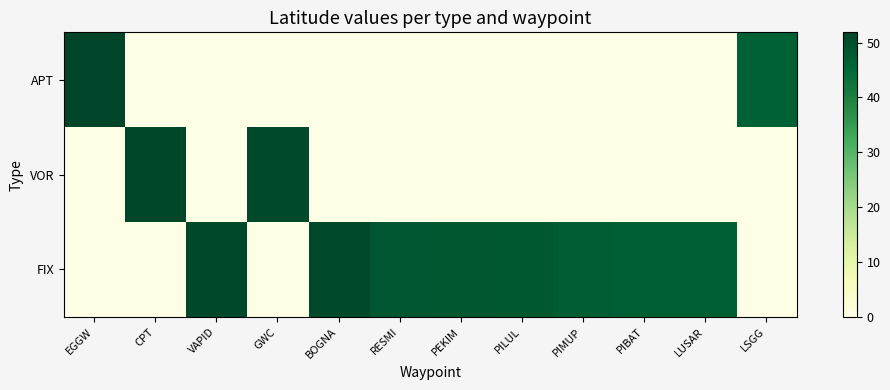

Reading right to left, extract all data points from this chart.

APT: LSGG=46.2	LUSAR=0.0	PIBAT=0.0	PIMUP=0.0	PILUL=0.0	PEKIM=0.0	RESMI=0.0	BOGNA=0.0	GWC=0.0	VAPID=0.0	CPT=0.0	EGGW=51.9
VOR: LSGG=0.0	LUSAR=0.0	PIBAT=0.0	PIMUP=0.0	PILUL=0.0	PEKIM=0.0	RESMI=0.0	BOGNA=0.0	GWC=50.9	VAPID=0.0	CPT=51.5	EGGW=0.0
FIX: LSGG=0.0	LUSAR=46.7	PIBAT=46.8	PIMUP=47.5	PILUL=48.1	PEKIM=48.3	RESMI=48.6	BOGNA=50.7	GWC=0.0	VAPID=51.3	CPT=0.0	EGGW=0.0